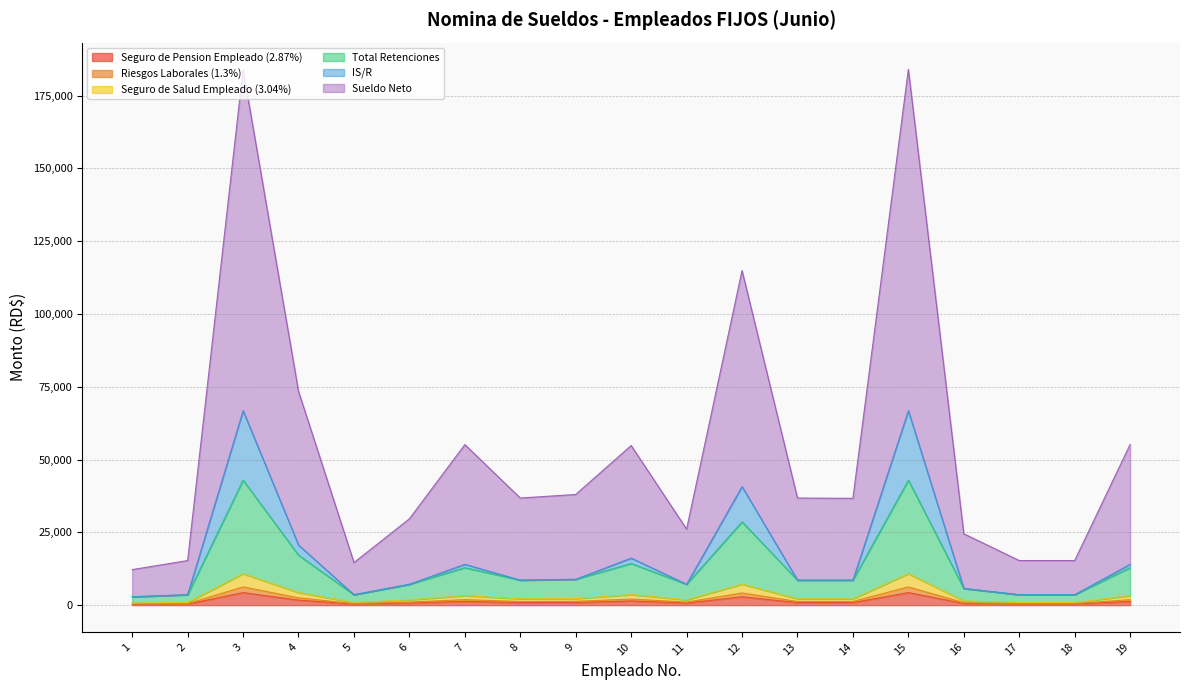

Which category has the lowest value in the Total Retenciones series?

1